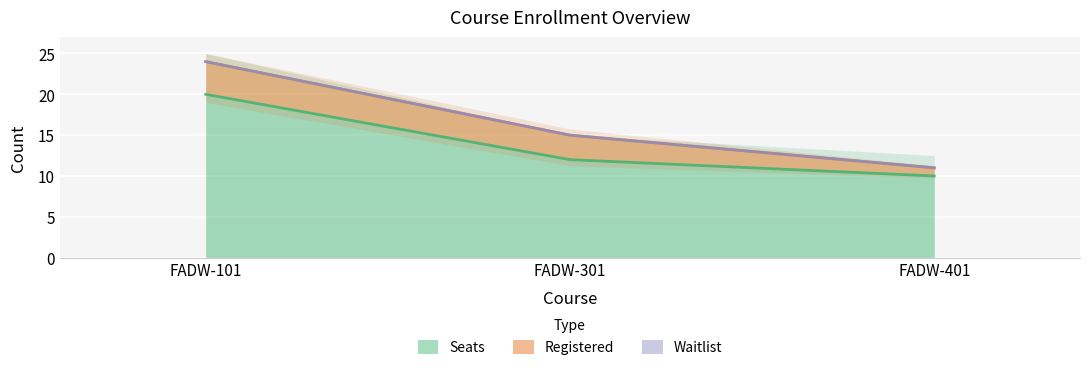

What are all the series names shown in the legend?

Seats, Registered, Waitlist